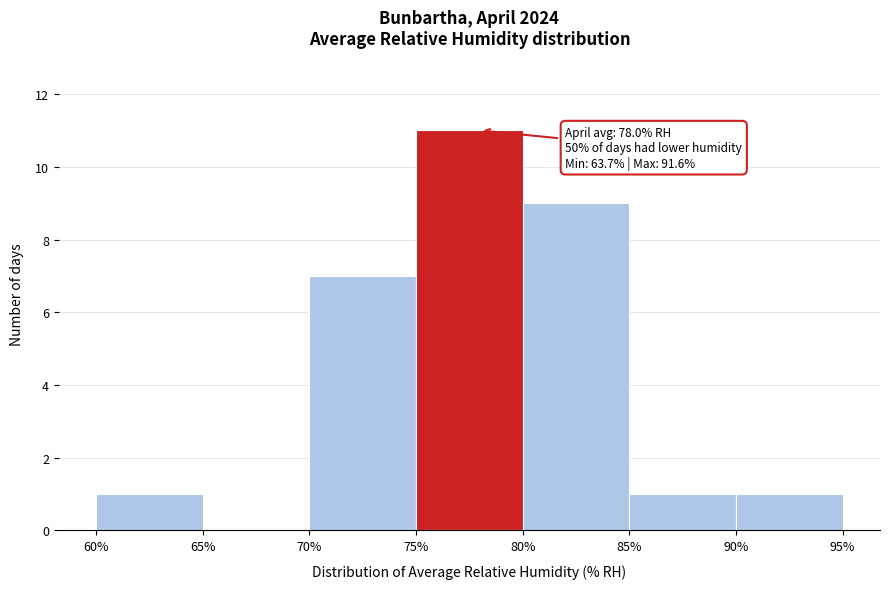

Over which range of the x-axis is the bar tallest?

75% to 80%